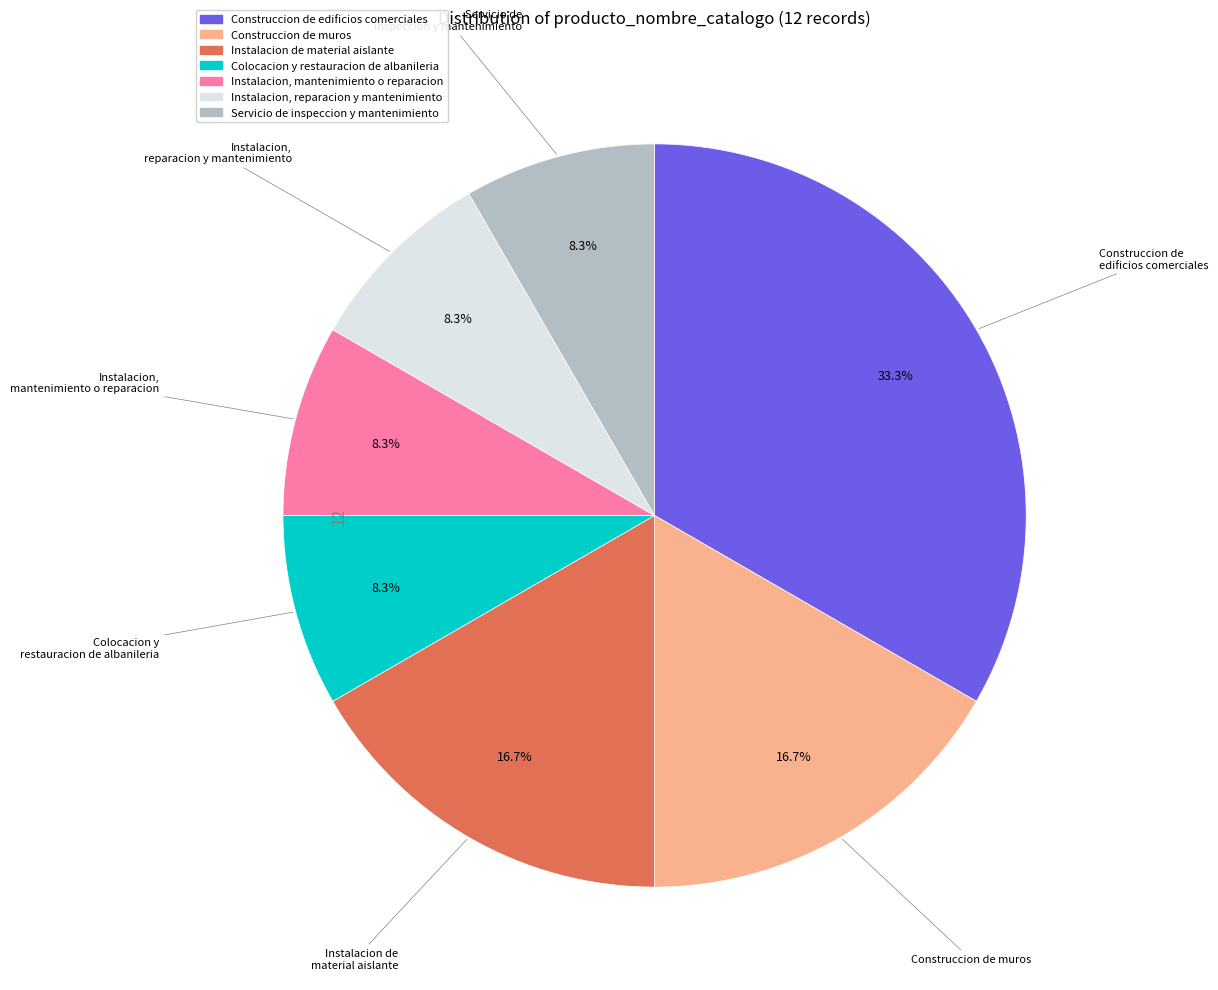

How much of the chart is everything except Construccion de edificios comerciales?

66.7%